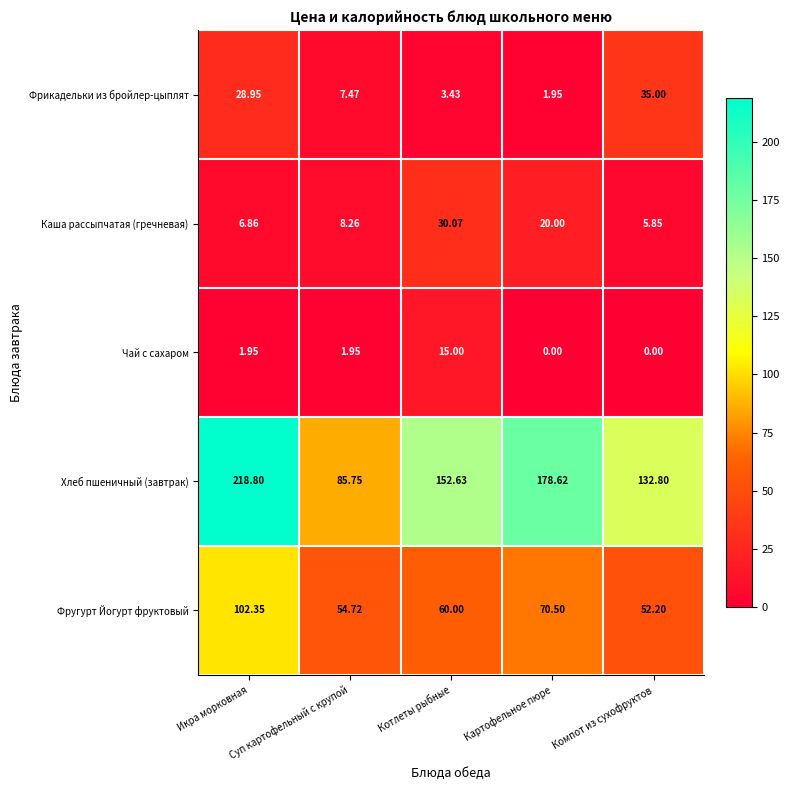

Where is Каша рассыпчатая (гречневая) nearest to the value 17?

Картофельное пюре